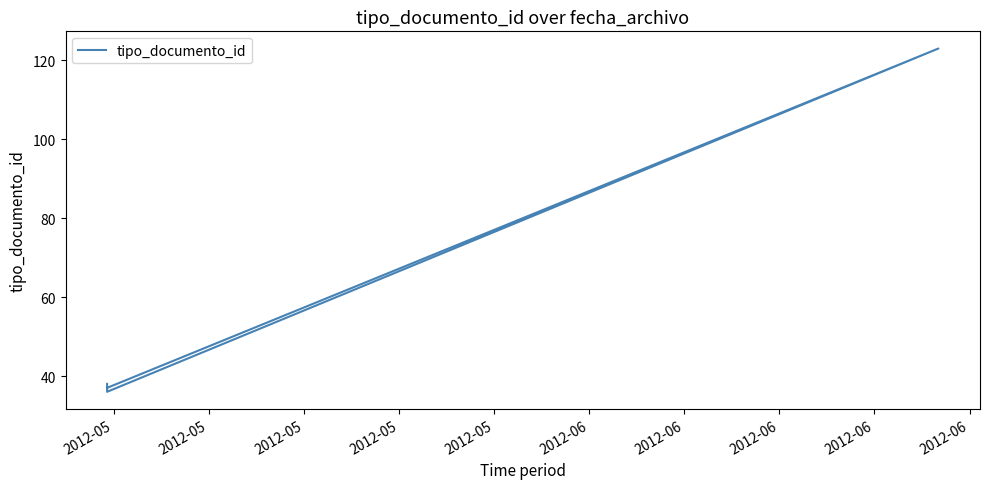

Reading left to right, what are all the values shown in this chart?

38	36	123	37